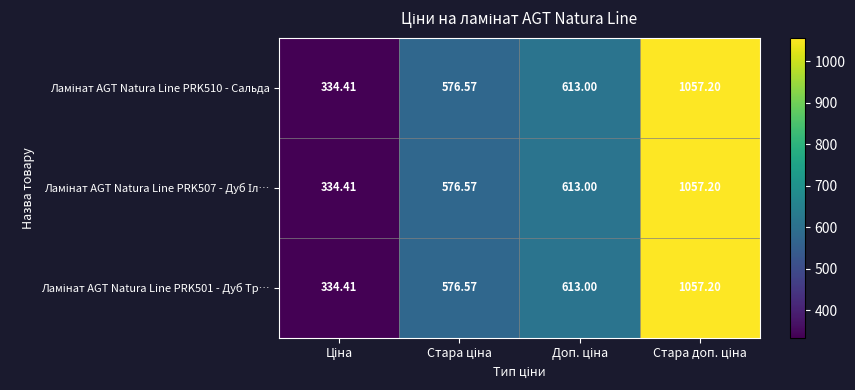

At which category is the sum across all series the highest?

Стара доп. ціна